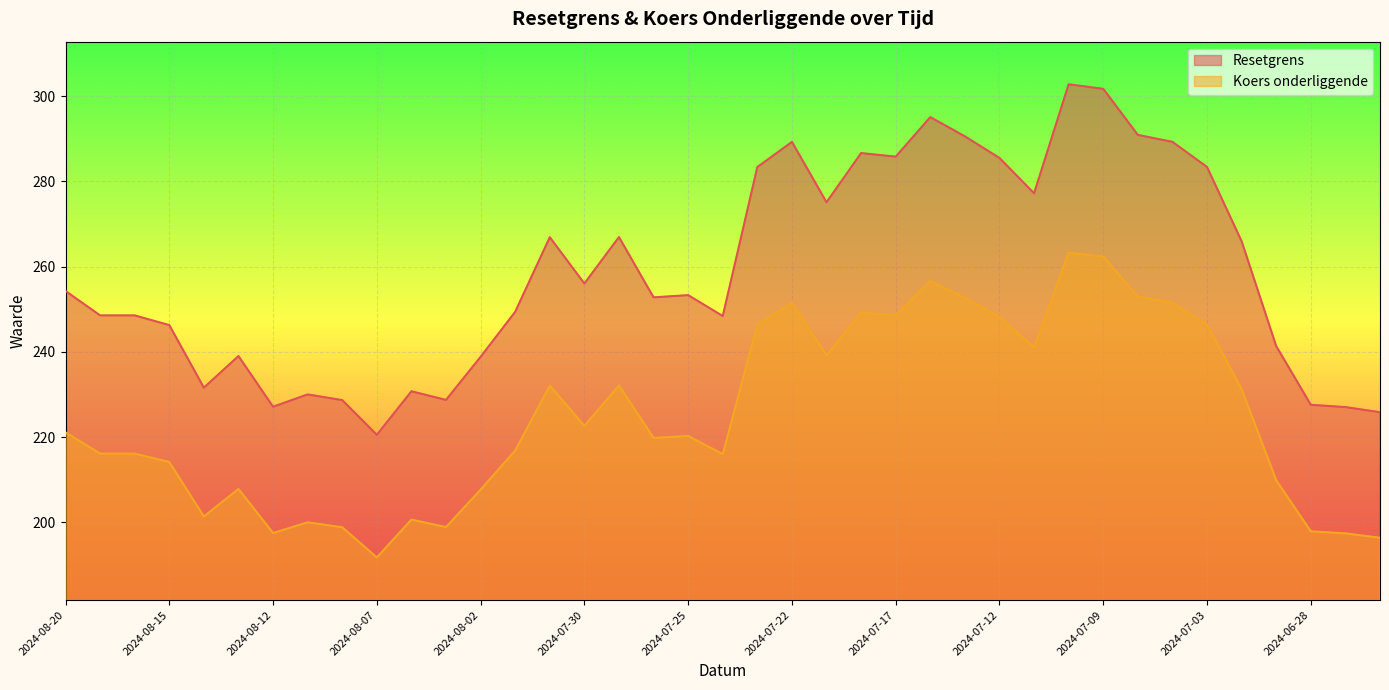

Which series has the widest spread of values?

Resetgrens